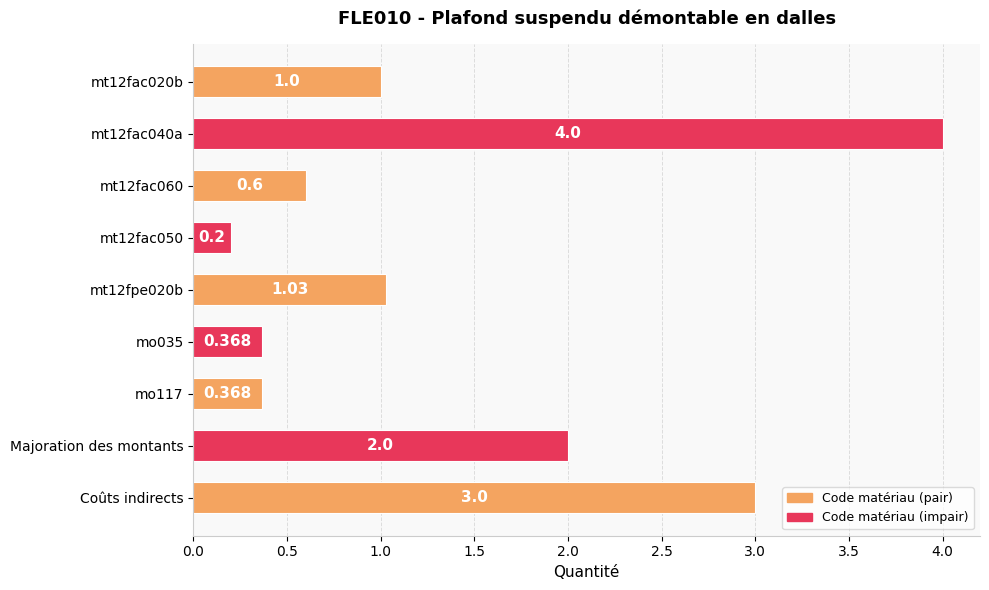

At which label is the value closest to 2?

Majoration des montants